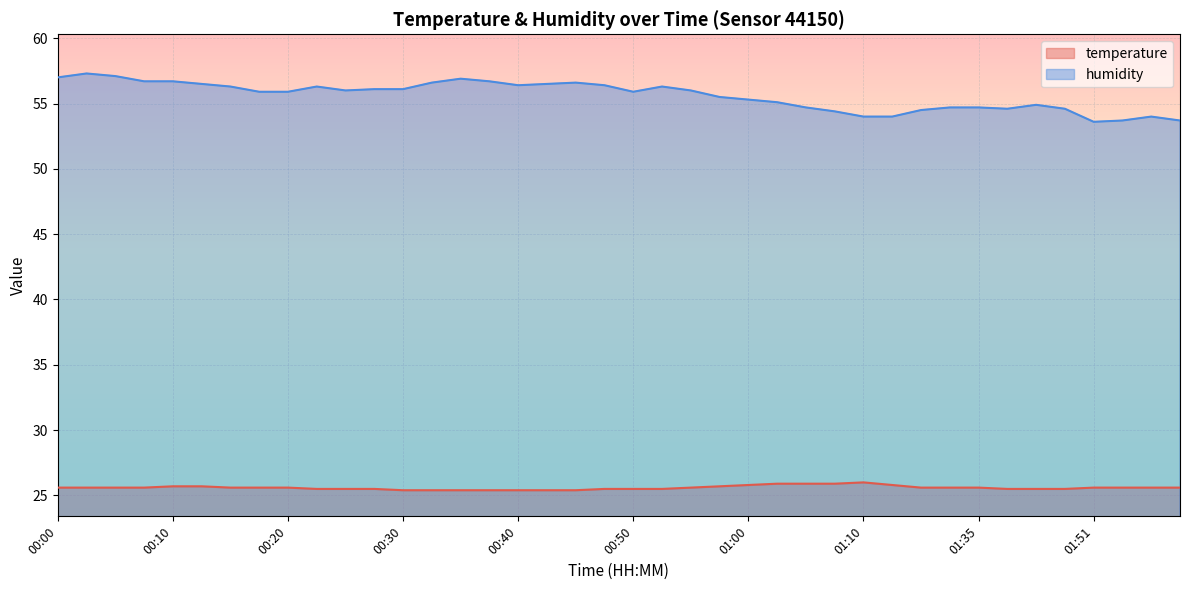

At which label is temperature closest to 25?

00:30